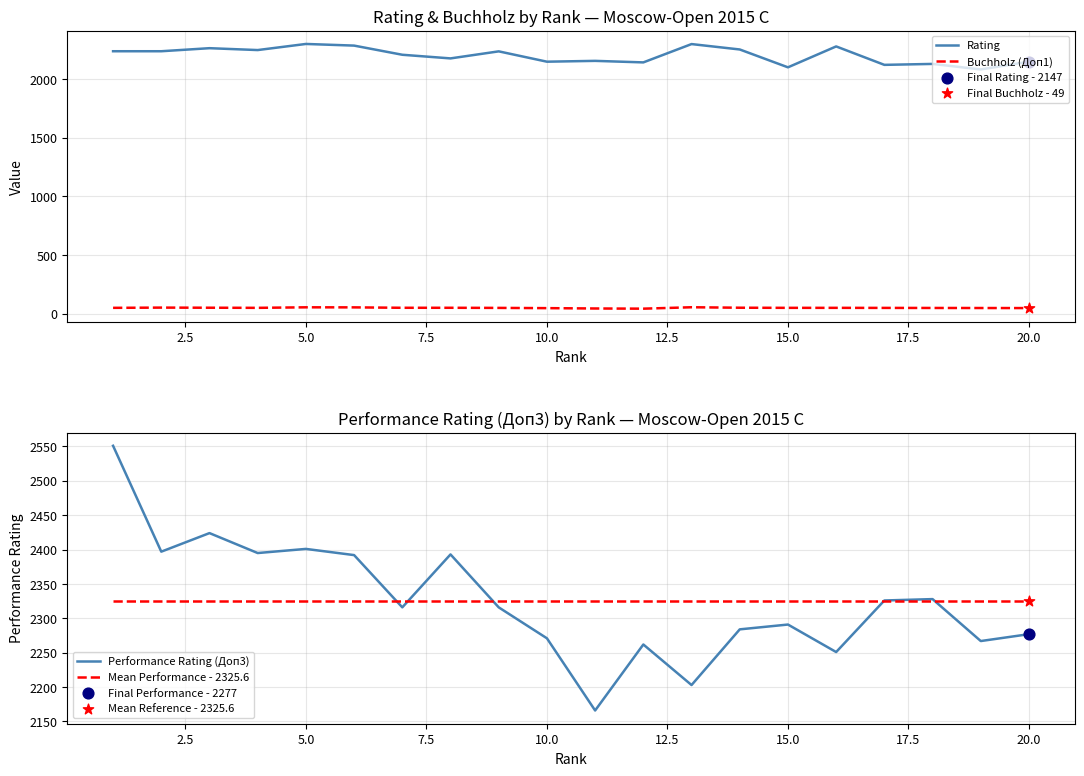

Which series has the largest Y range (max minus min)?

Performance Rating (Доп3)